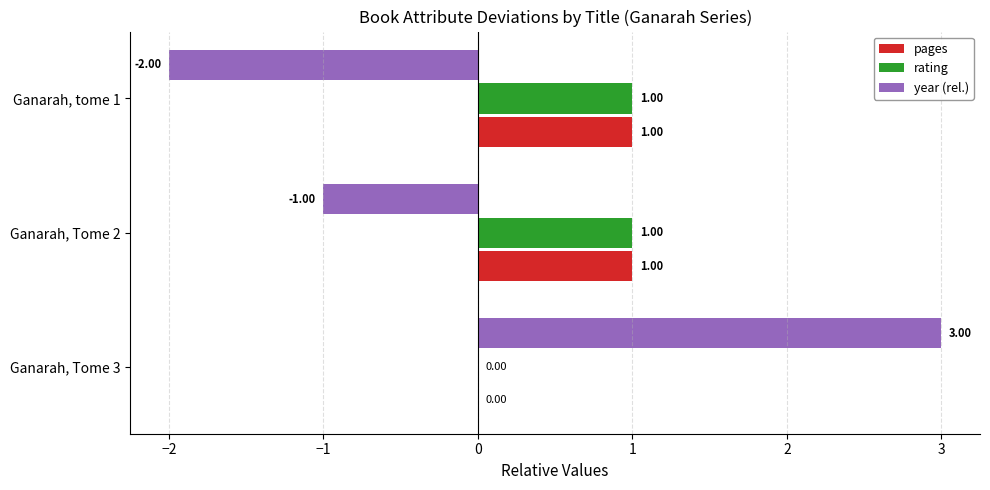

At which category is the sum across all series the highest?

Ganarah, Tome 3